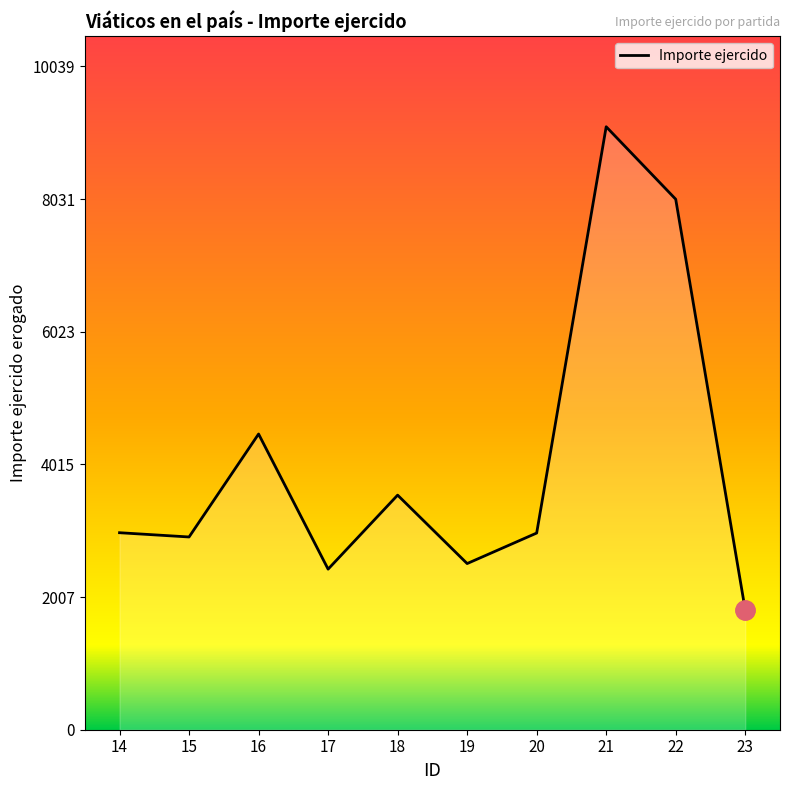

How many lines are shown in the chart?

1